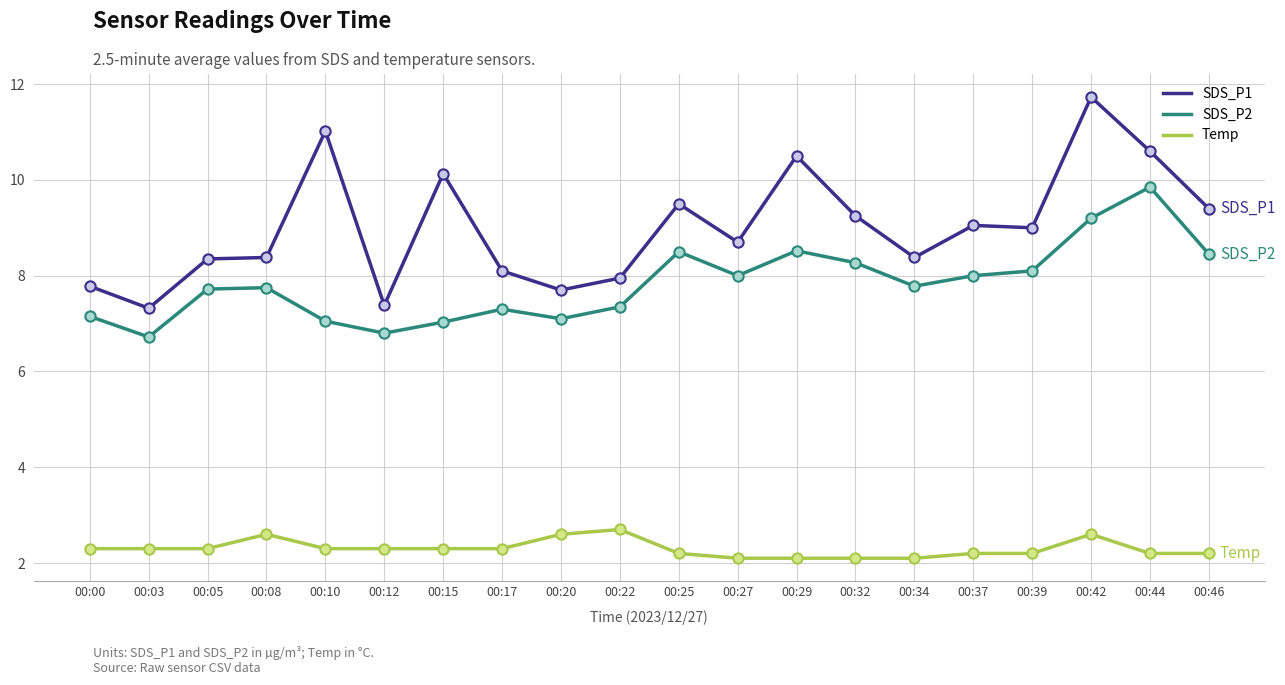

Between 00:03 and 00:37, which series saw the biggest shift?

SDS_P1